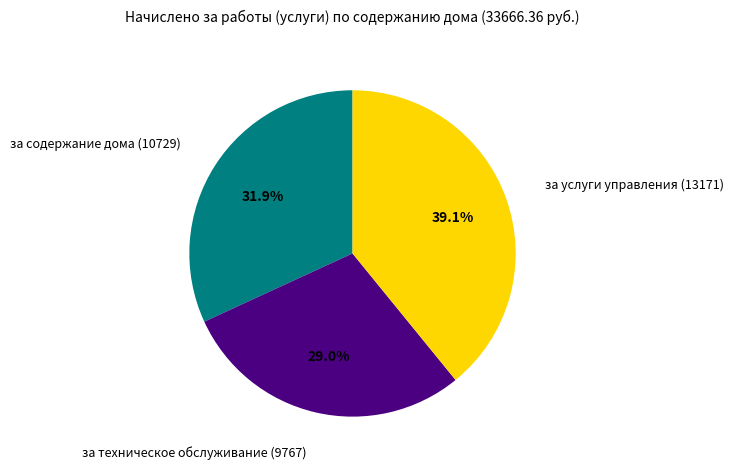

Does any single category account for the majority?

No